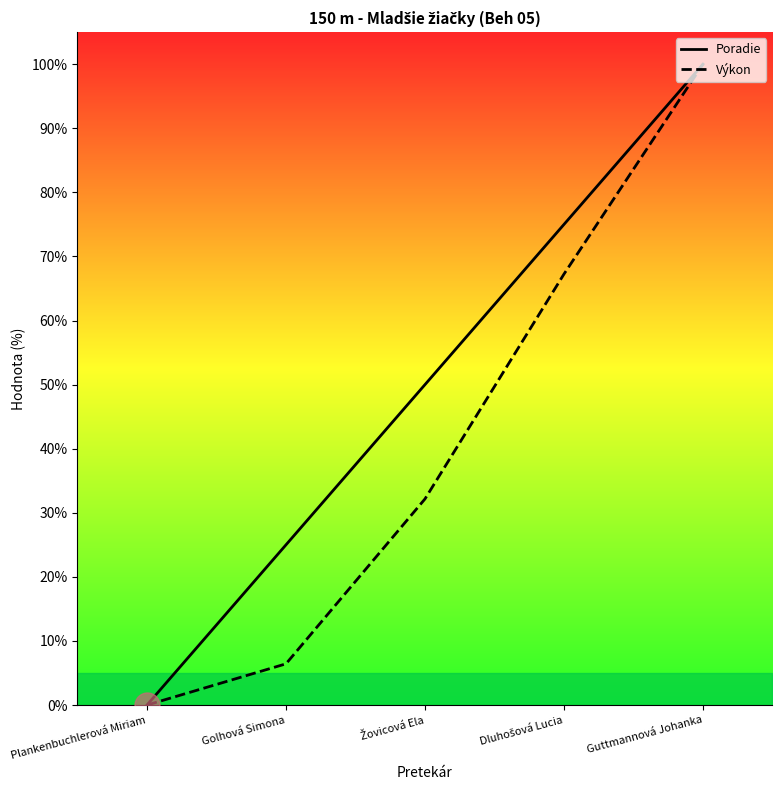

How many lines are shown in the chart?

2